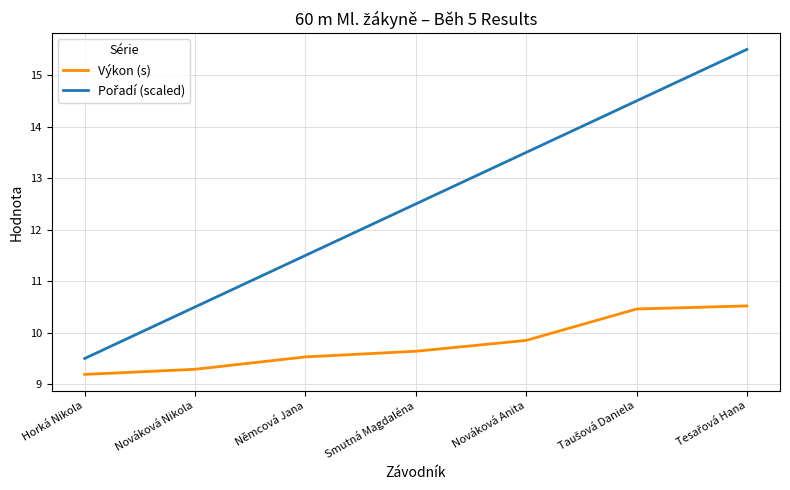

What is the difference between the highest and lowest values at Horká Nikola?

0.3